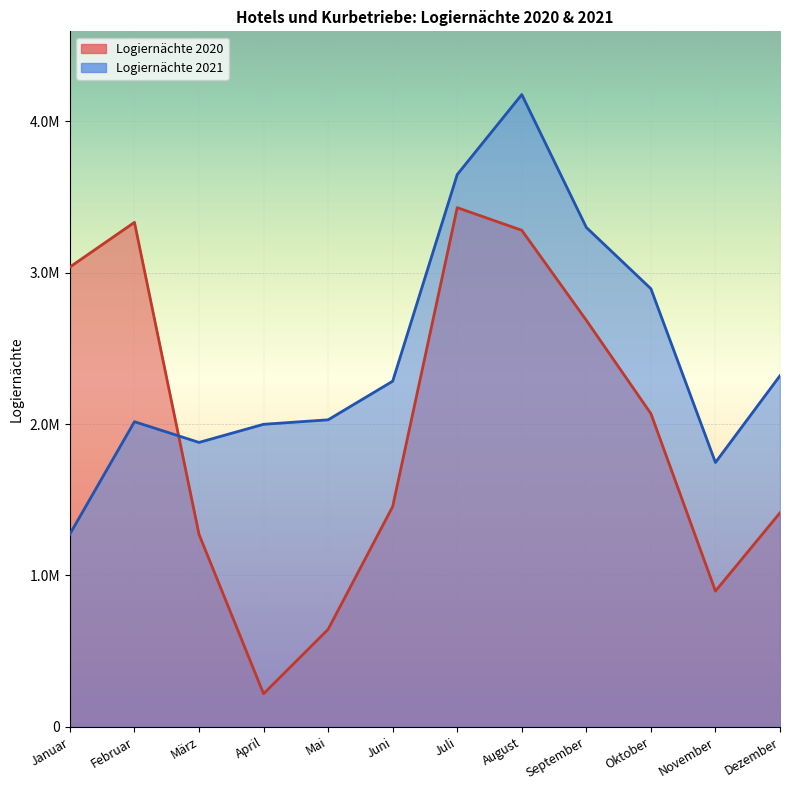

Between which two adjacent categories do Logiernächte 2021 and Logiernächte 2020 first intersect?

Februar and März